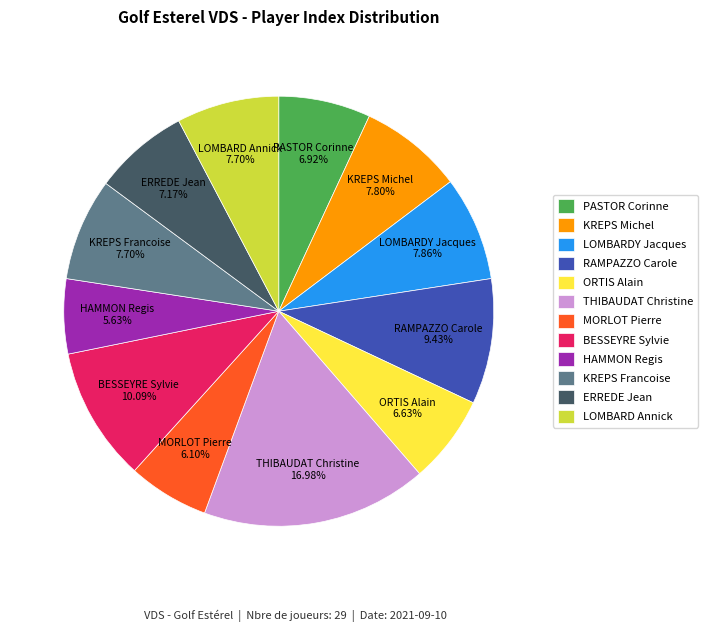

To the nearest percent, what is the difference between the largest and smallest slice percentages?

11%